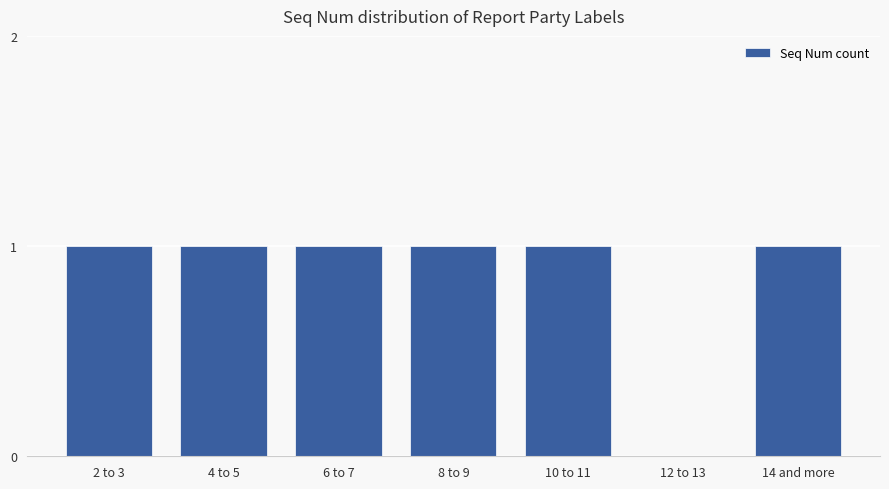

Reading left to right, transcribe all the data shown in this chart.

2 to 3=1	4 to 5=1	6 to 7=1	8 to 9=1	10 to 11=1	12 to 13=0	14 and more=1